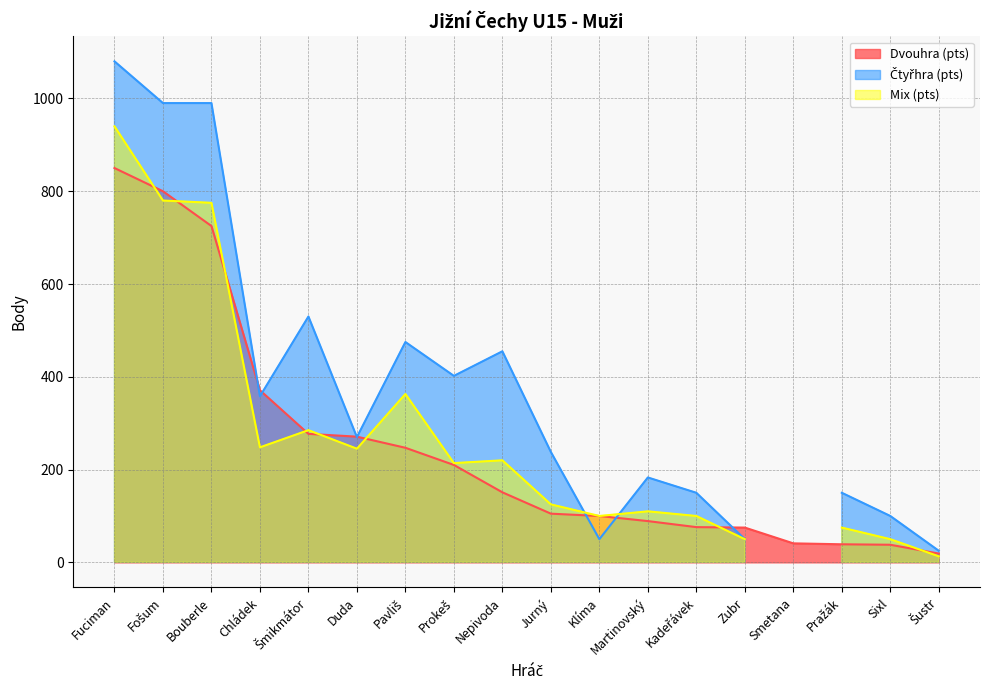

The Dvouhra (pts) series shows 252 at Chládek. True or false?

False